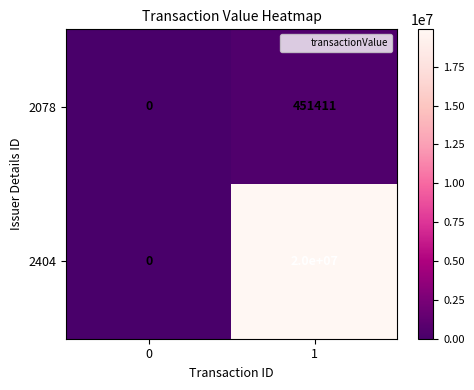

At which category is the sum across all series the highest?

1